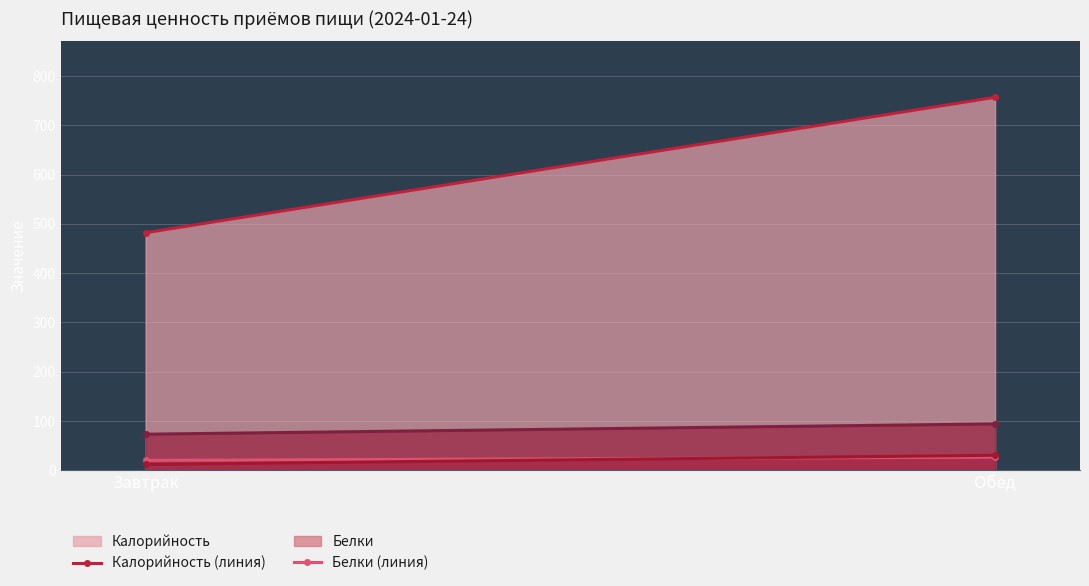

What is the label of the 1st point from the left?

Завтрак